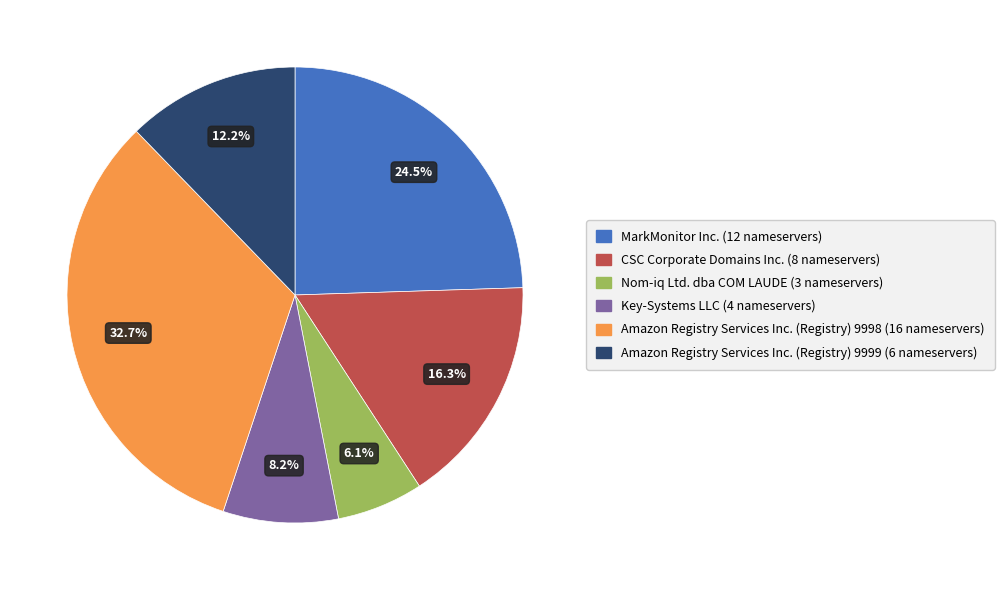

Is there any slice that represents more than half of the pie?

No